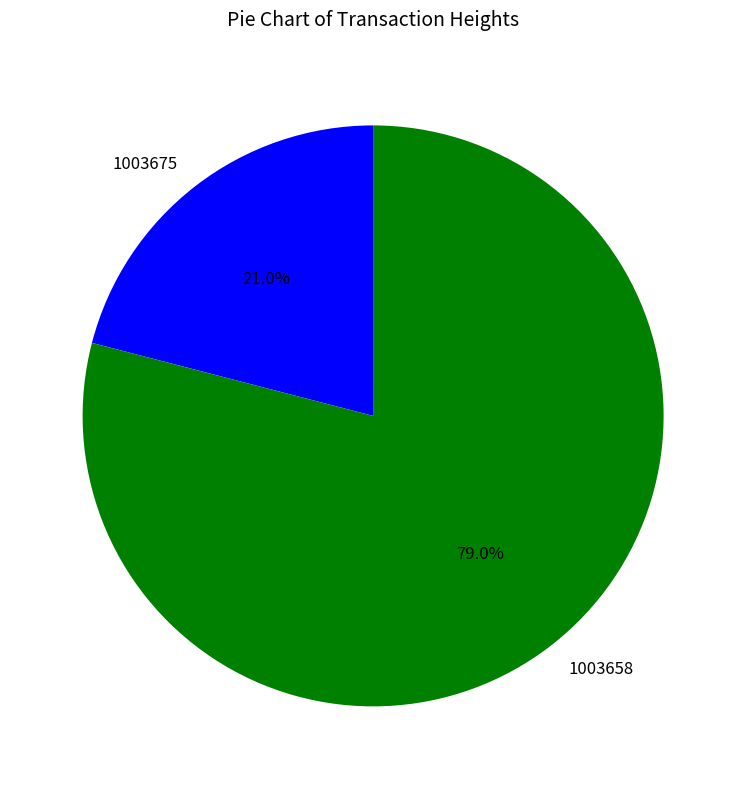

Rank the categories by value from lowest to highest.

1003675, 1003658